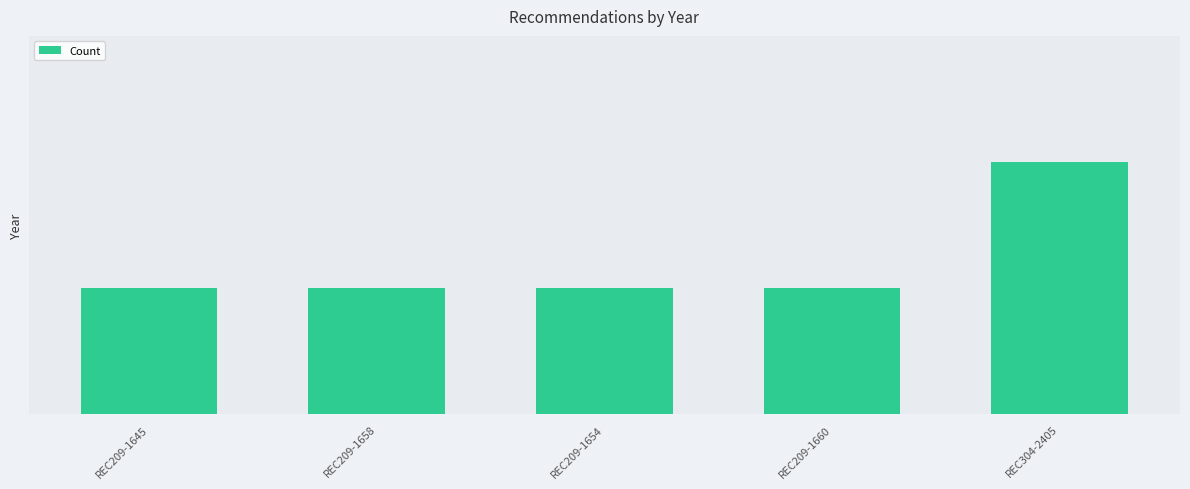

At which label is the value closest to 2013?

REC209-1645